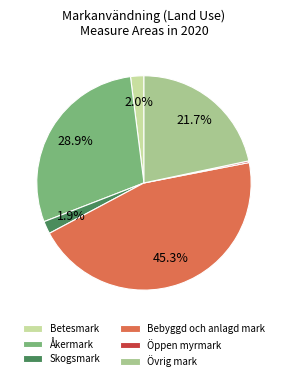

Which has a higher value, Skogsmark or Övrig mark?

Övrig mark